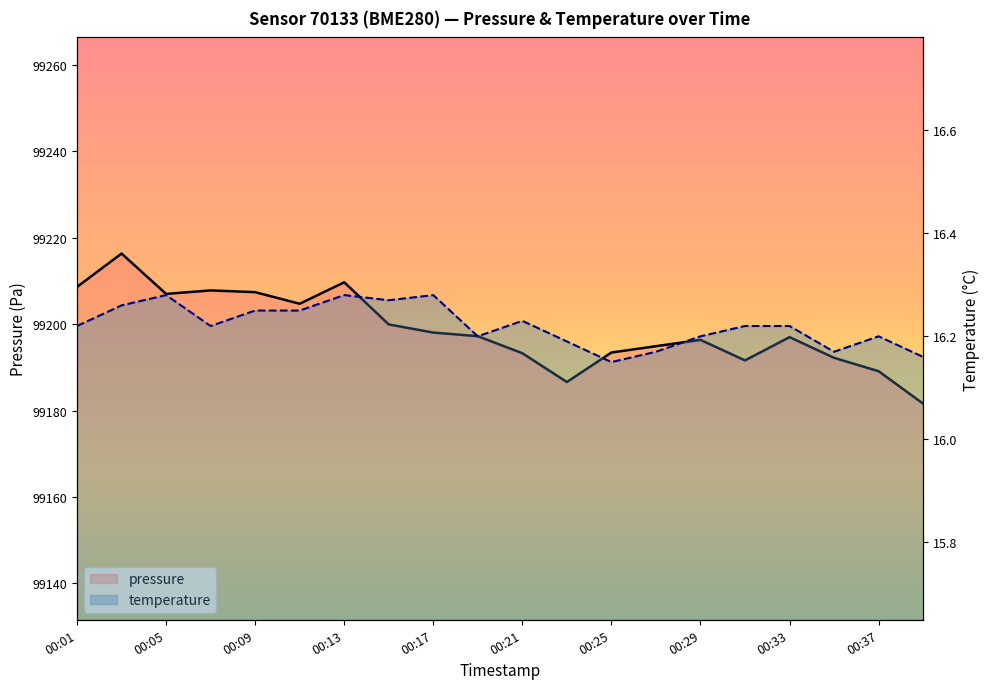

At how many categories does at least one series exceed 92254?

20